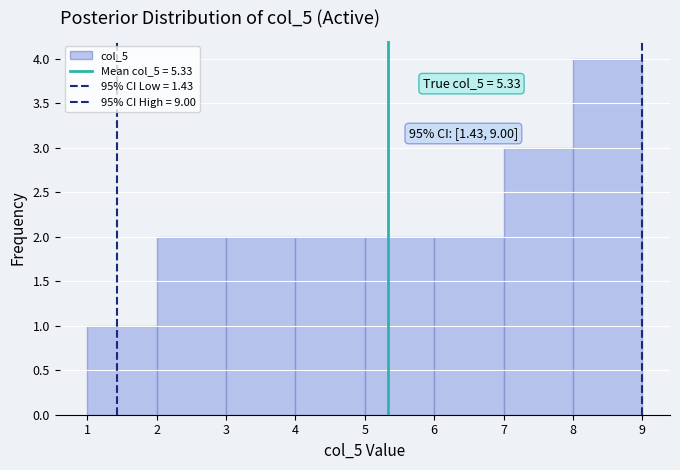

Which range on the x-axis has the tallest bar?

8 to 9